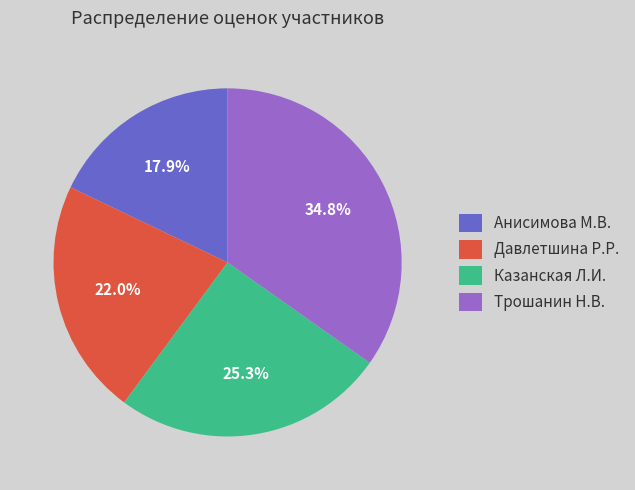

How many slices are in this pie chart?

4